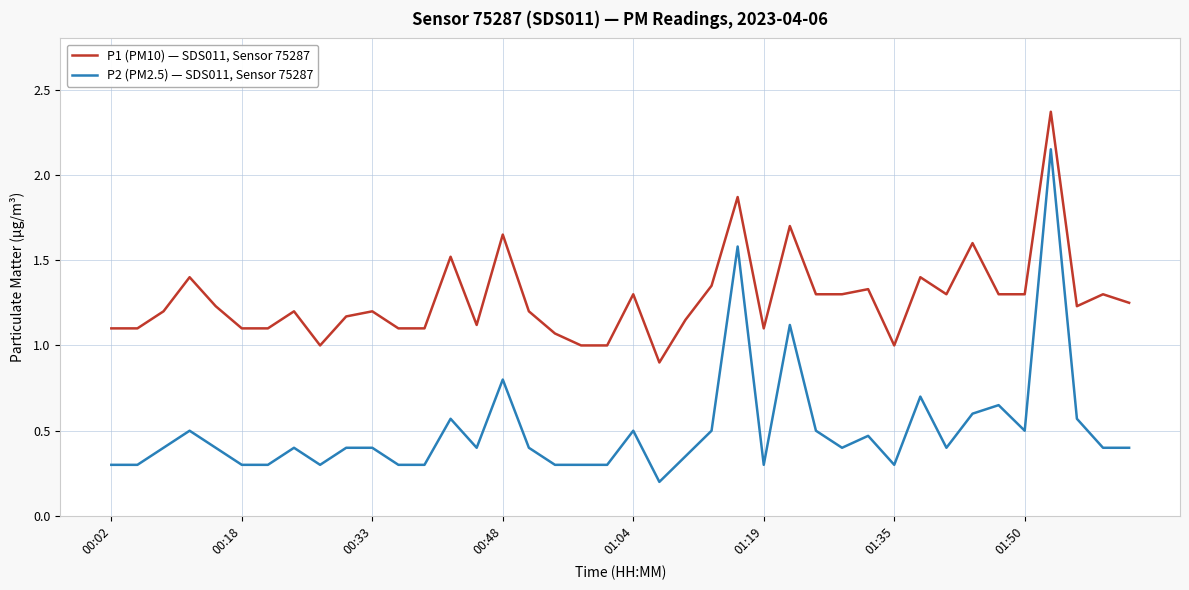

Does the chart display data point markers on the line(s)?

No